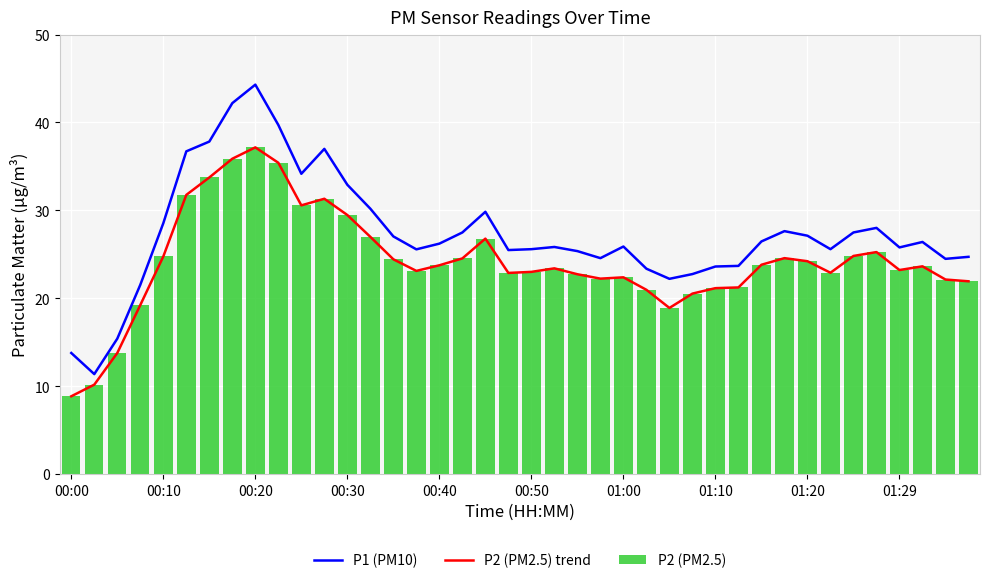

At how many categories does at least one series exceed 34?

7